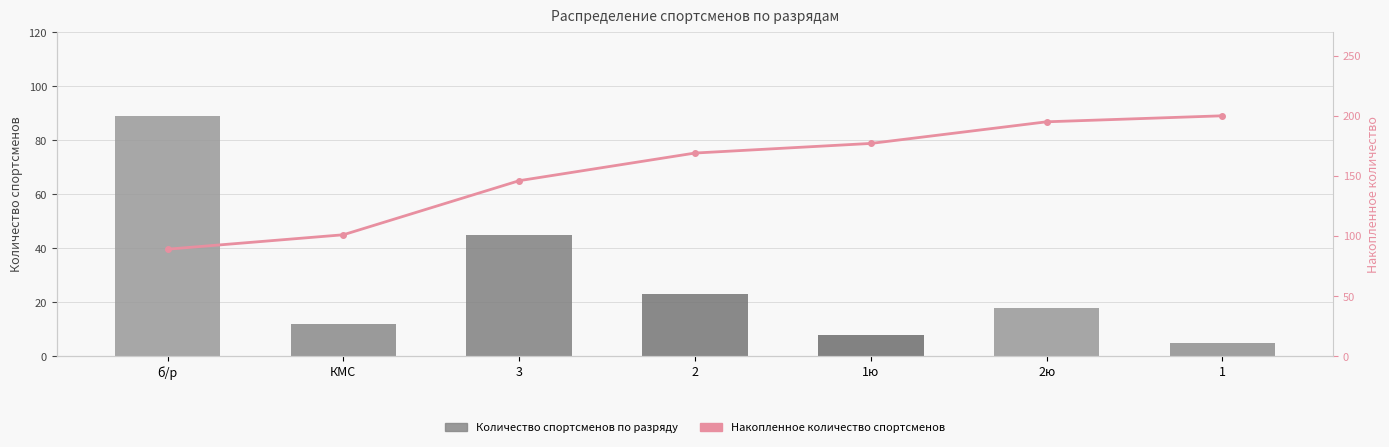

Read the Количество спортсменов по разряду value at КМС, to the nearest 5.

10